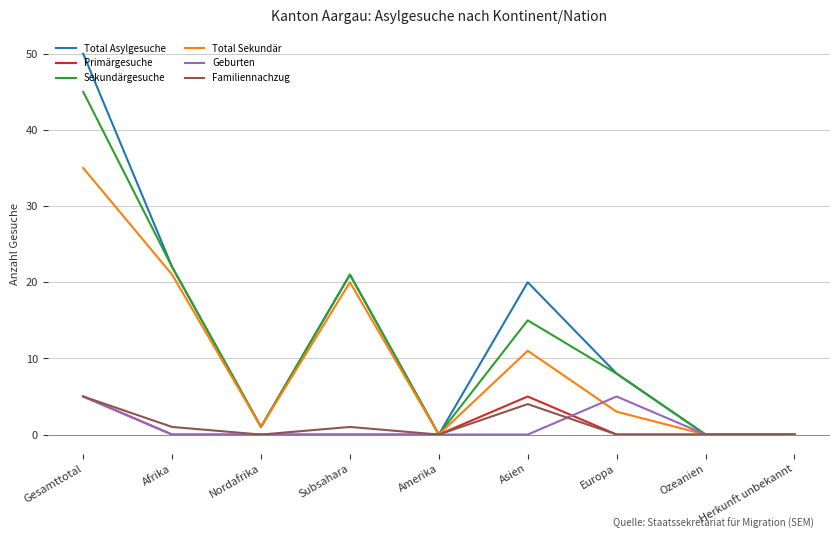

Is it true that Total Sekundär equals 14 at Gesamttotal?

False